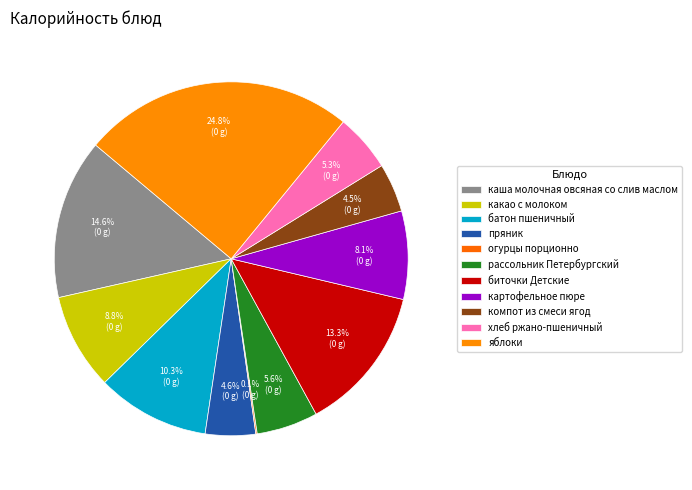

The рассольник Петербургский slice represents 6% of the pie. True or false?

True